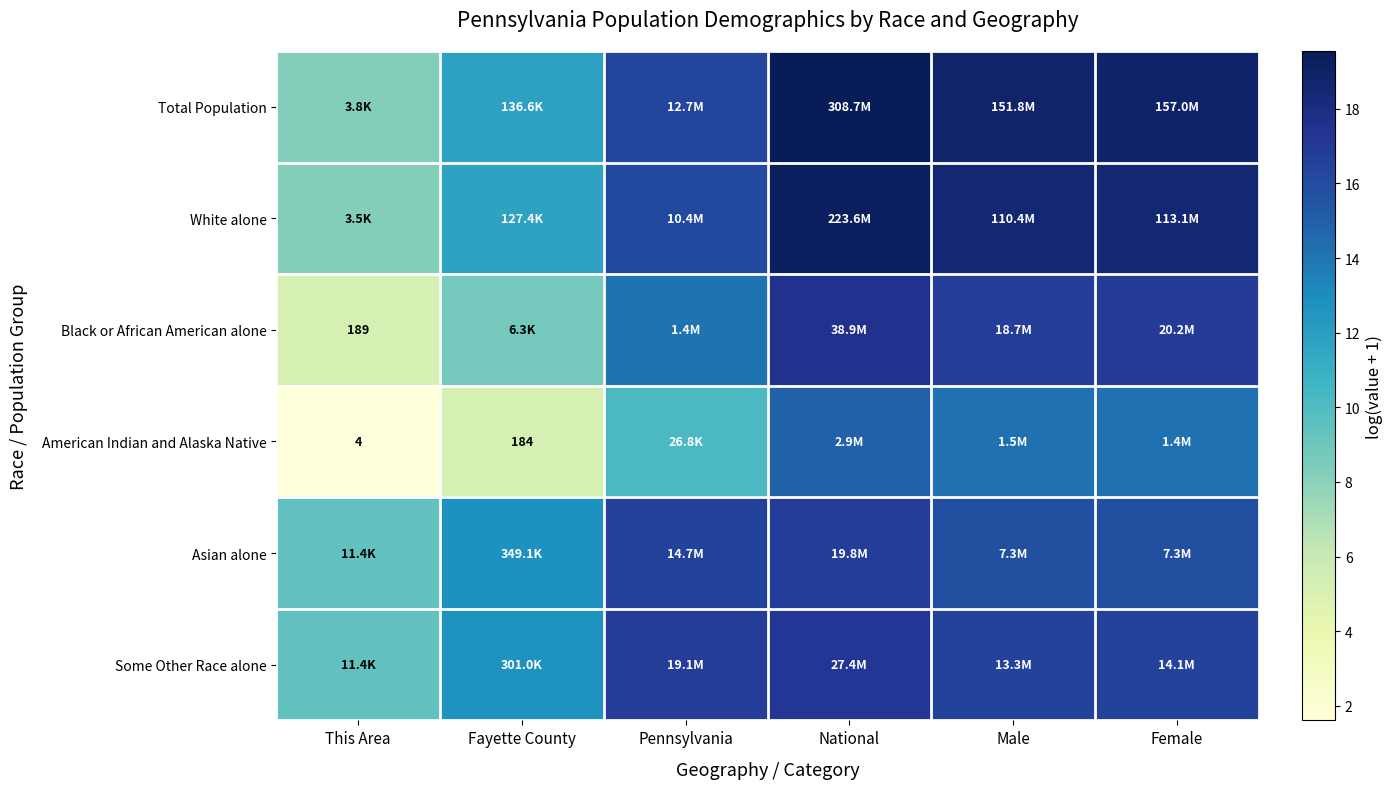

What is the difference between the maximum and minimum values in the Some Other Race alone series?

7.8